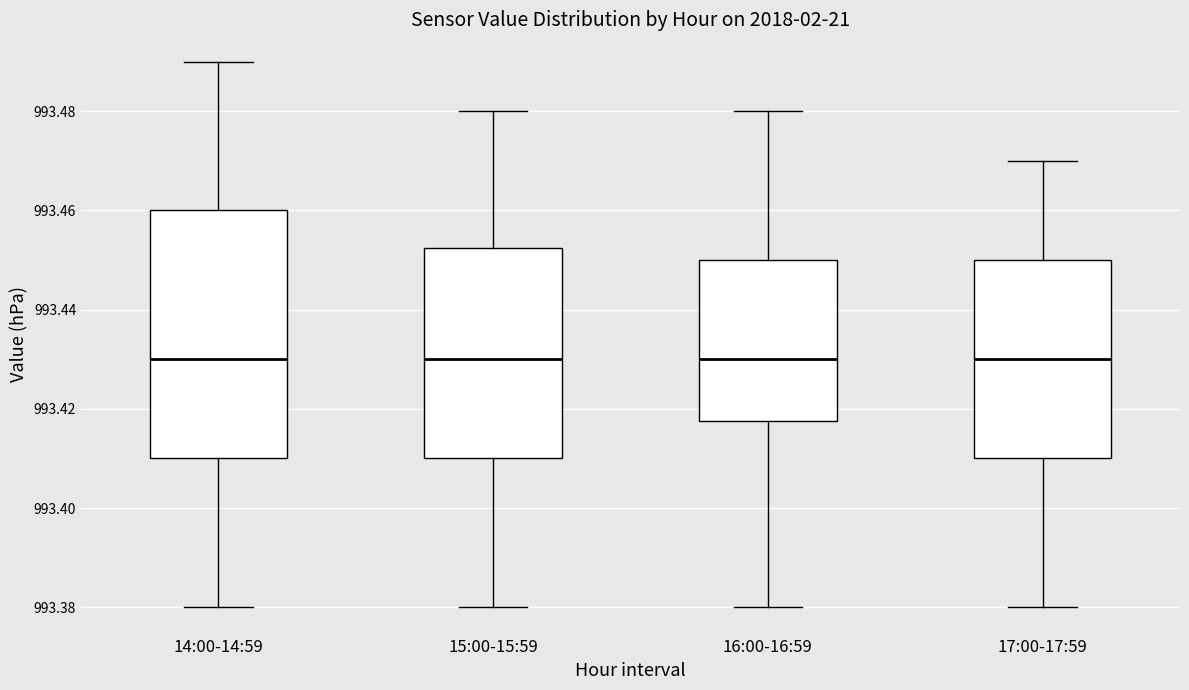

Which box is the tallest, from its lower edge to its upper edge?

14:00-14:59